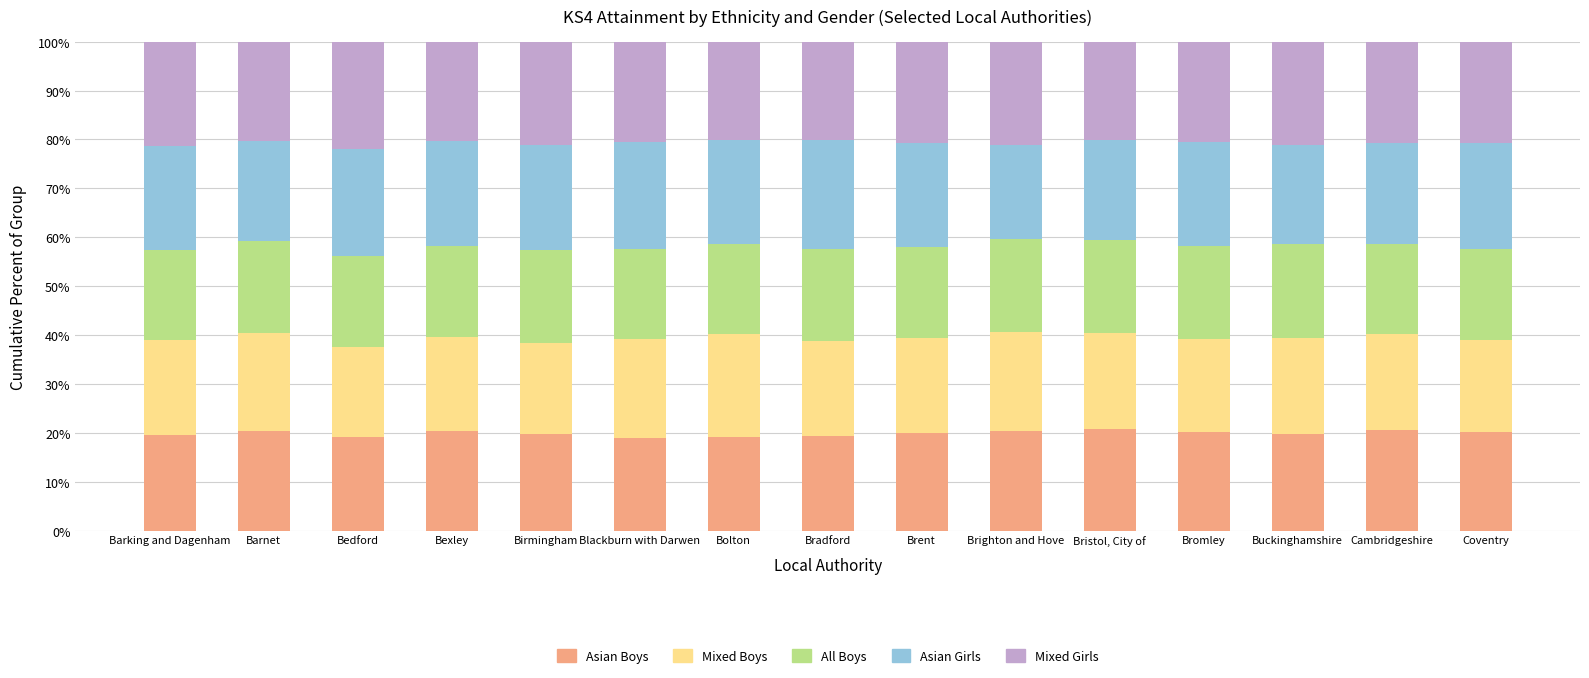

What is the highest value of the Asian Boys series?

20.8